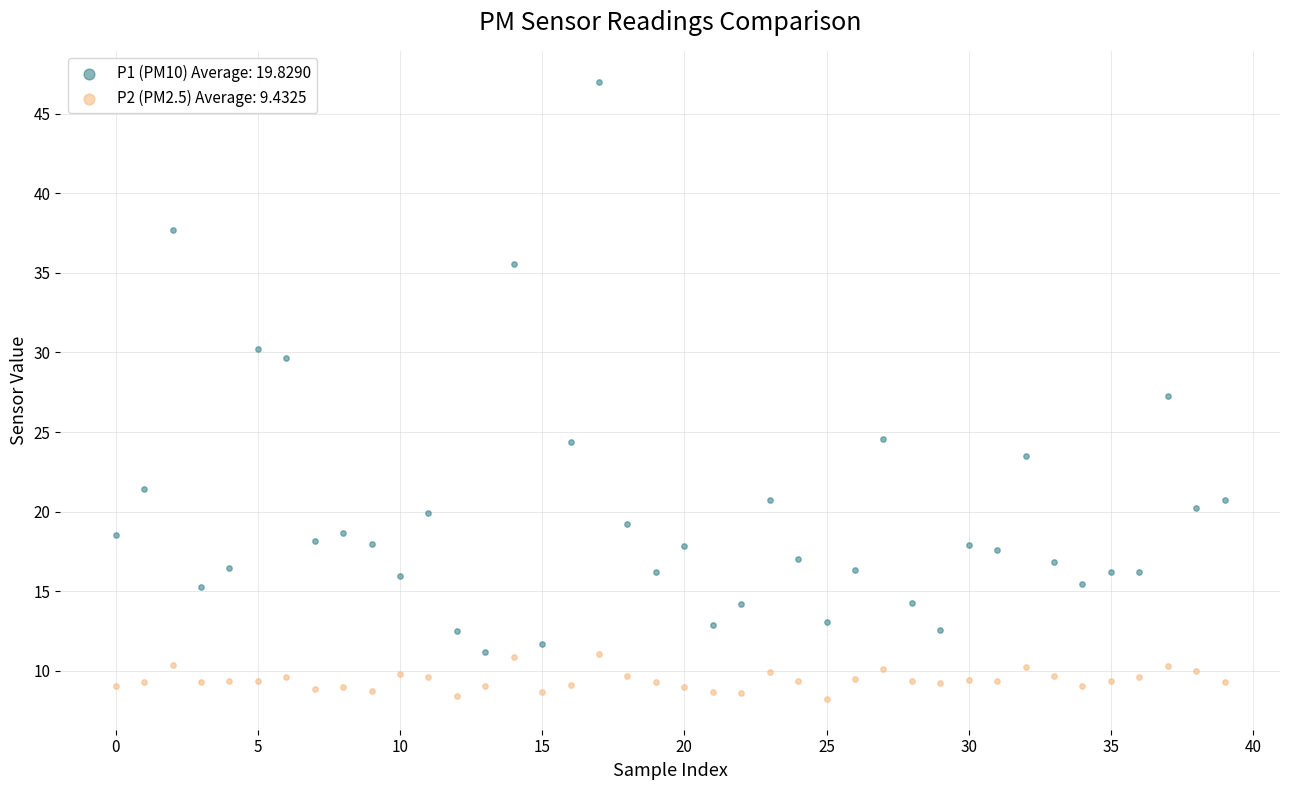

Which series reaches the minimum Y coordinate?

P2 (PM2.5) Average: 9.4325